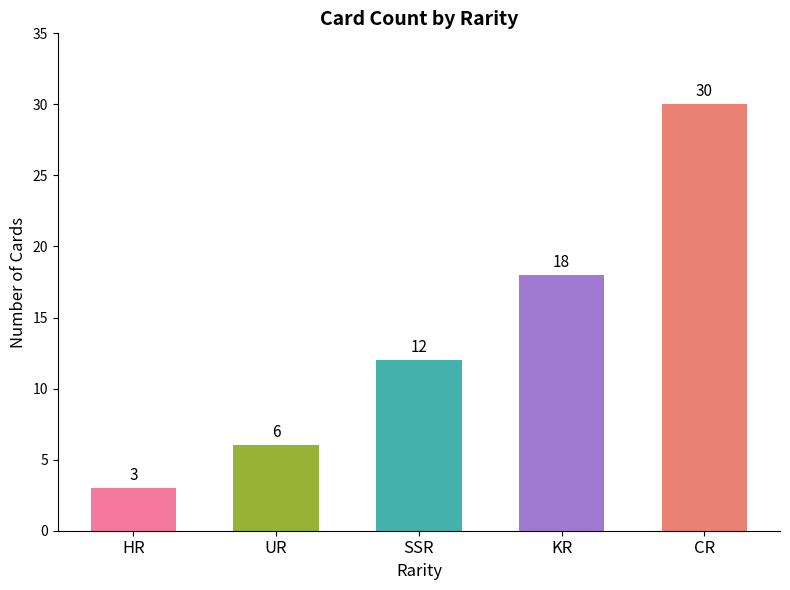

Reading left to right, what are all the values shown in this chart?

3	6	12	18	30